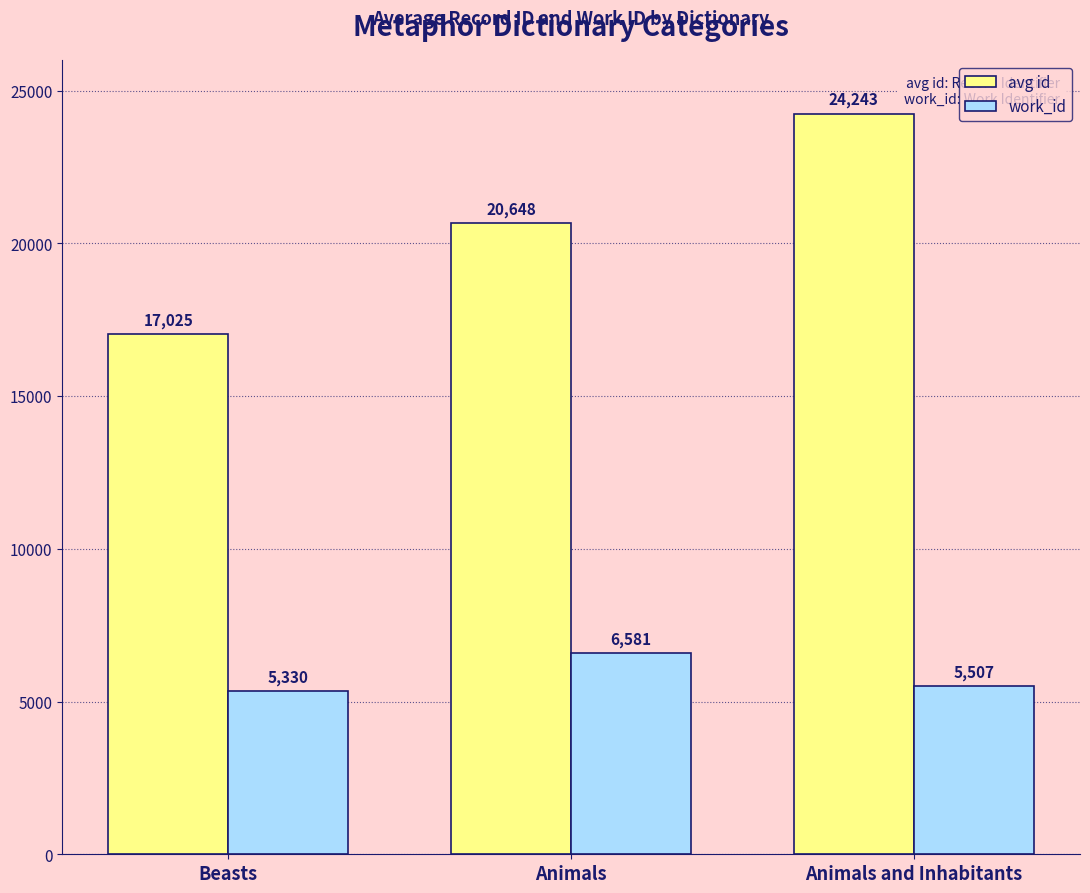

At which category is the sum across all series the highest?

Animals and Inhabitants